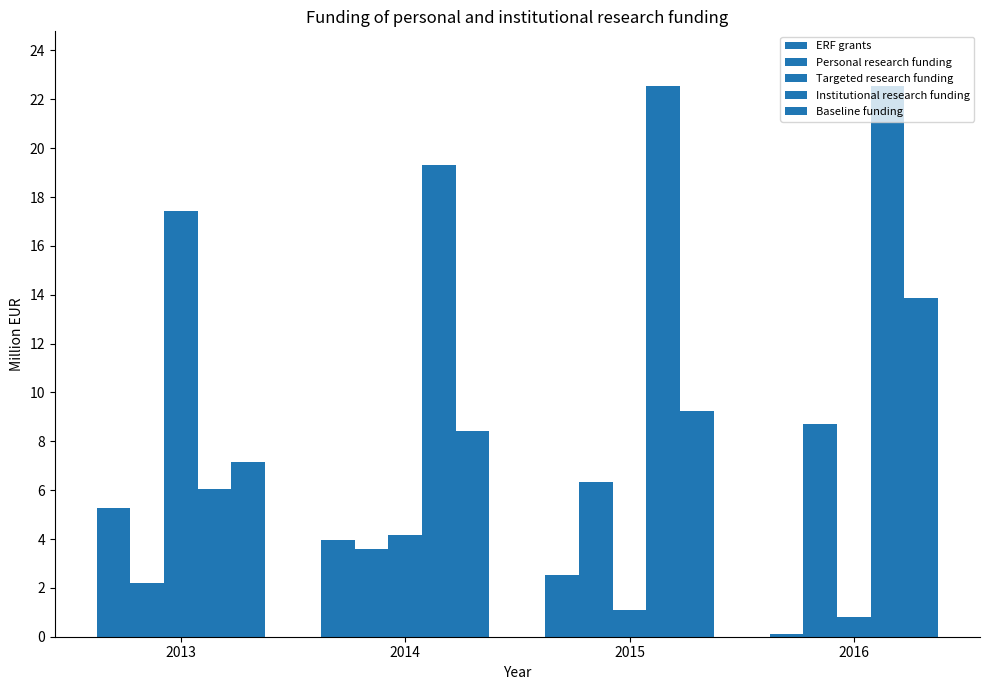

What is the value of the ERF grants bar at the 1st from the left?

5.3